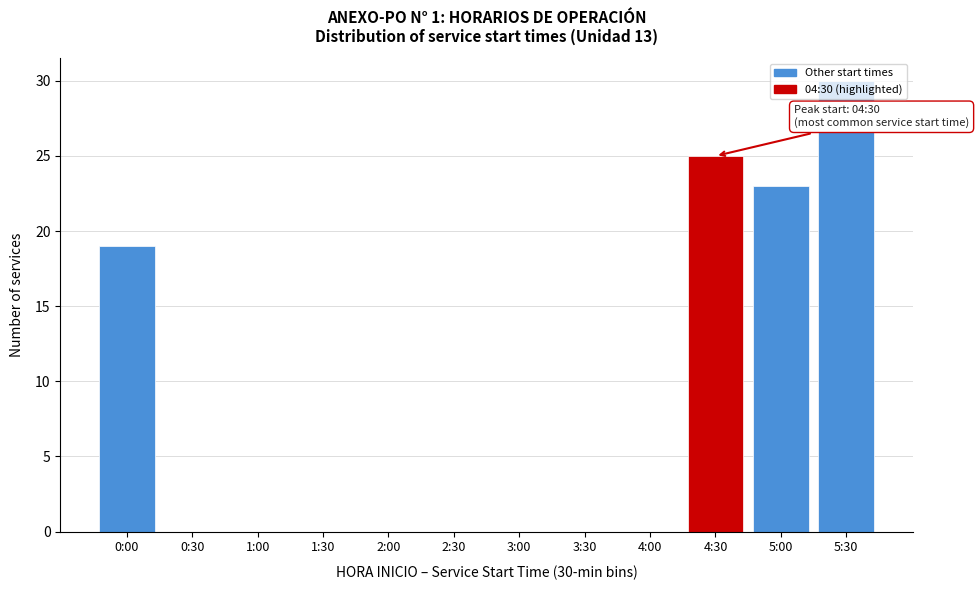

Between 5:00 and 0:30, which is larger?

5:00